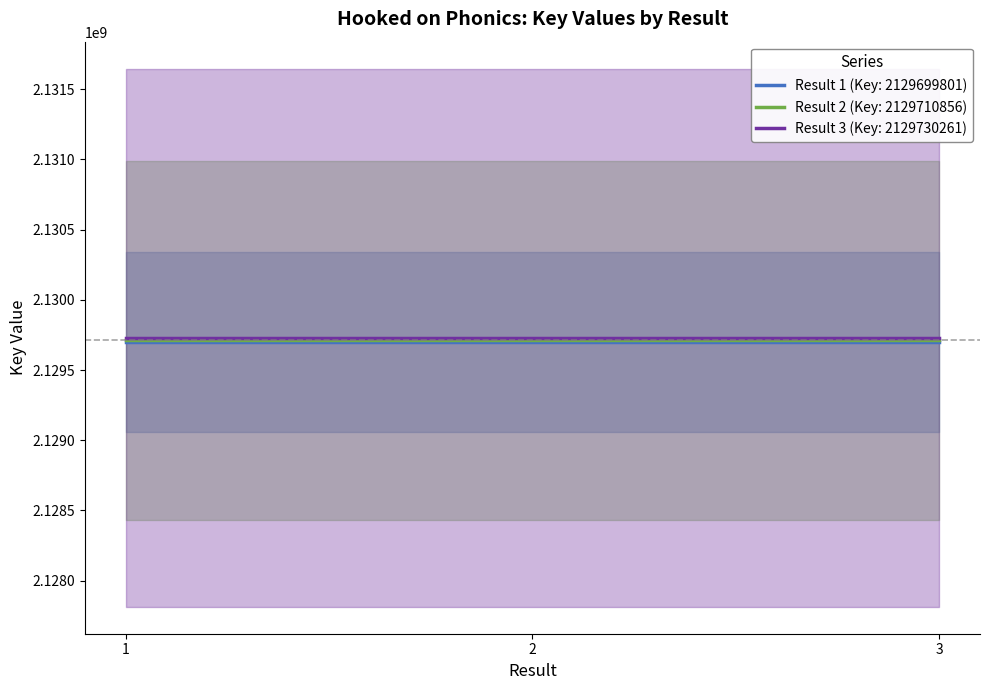

Is it true that Result 1 (Key: 2129699801) equals 3350344974 at 2?

False